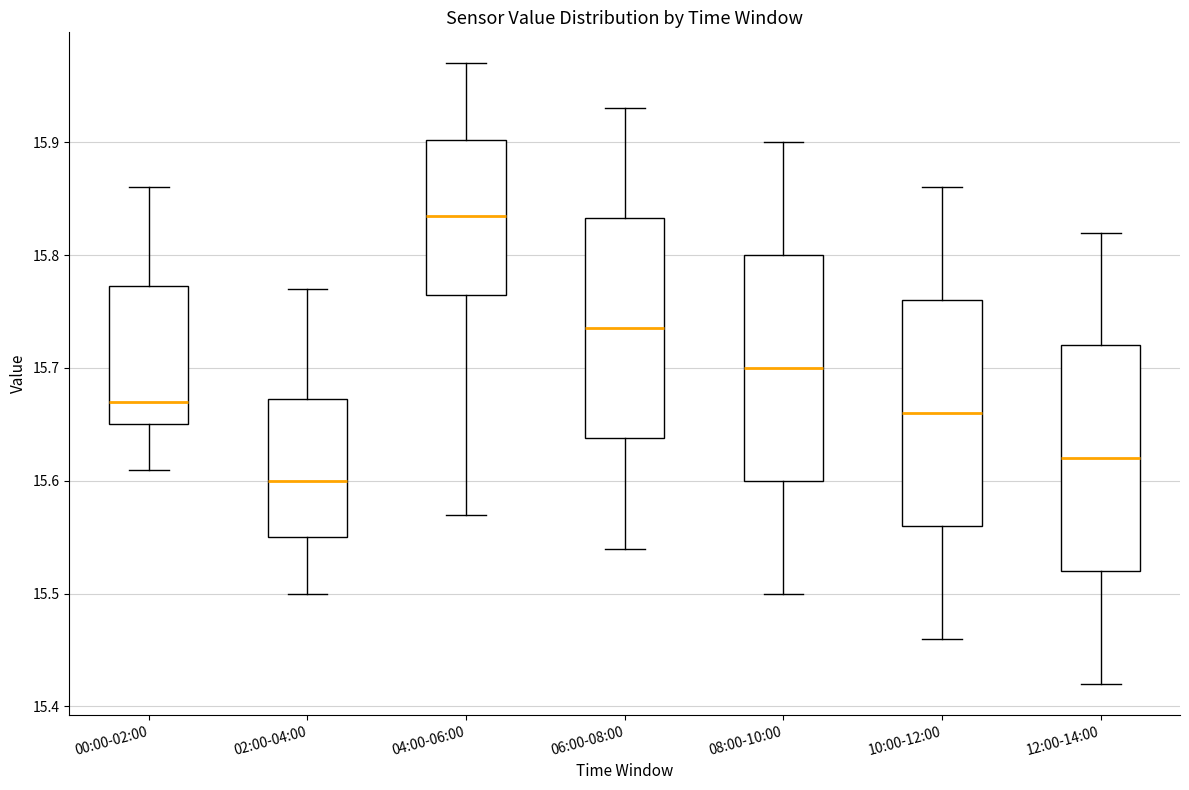

Reading left to right, transcribe this box plot: for each box, give where its median line is, the range the box spans, and where its two whiskers end, as read against the y-axis. The values are not printed on the chart, so give them approximately, as read against the axis.

00:00-02:00: median 15.67, box 15.65 to 15.77, whiskers 15.61 to 15.86
02:00-04:00: median 15.60, box 15.55 to 15.67, whiskers 15.50 to 15.77
04:00-06:00: median 15.84, box 15.77 to 15.90, whiskers 15.57 to 15.97
06:00-08:00: median 15.74, box 15.64 to 15.83, whiskers 15.54 to 15.93
08:00-10:00: median 15.70, box 15.60 to 15.80, whiskers 15.50 to 15.90
10:00-12:00: median 15.66, box 15.56 to 15.76, whiskers 15.46 to 15.86
12:00-14:00: median 15.62, box 15.52 to 15.72, whiskers 15.42 to 15.82